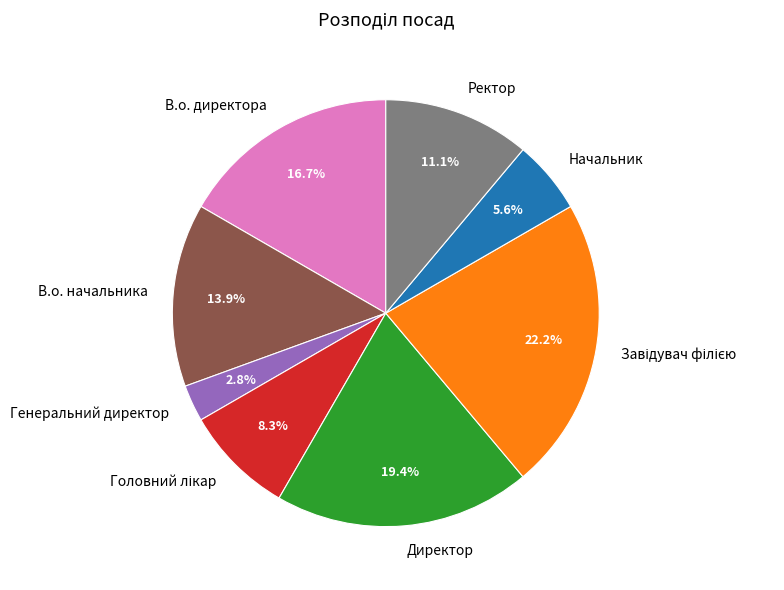

To the nearest percent, what percentage of the pie is Ректор?

11%